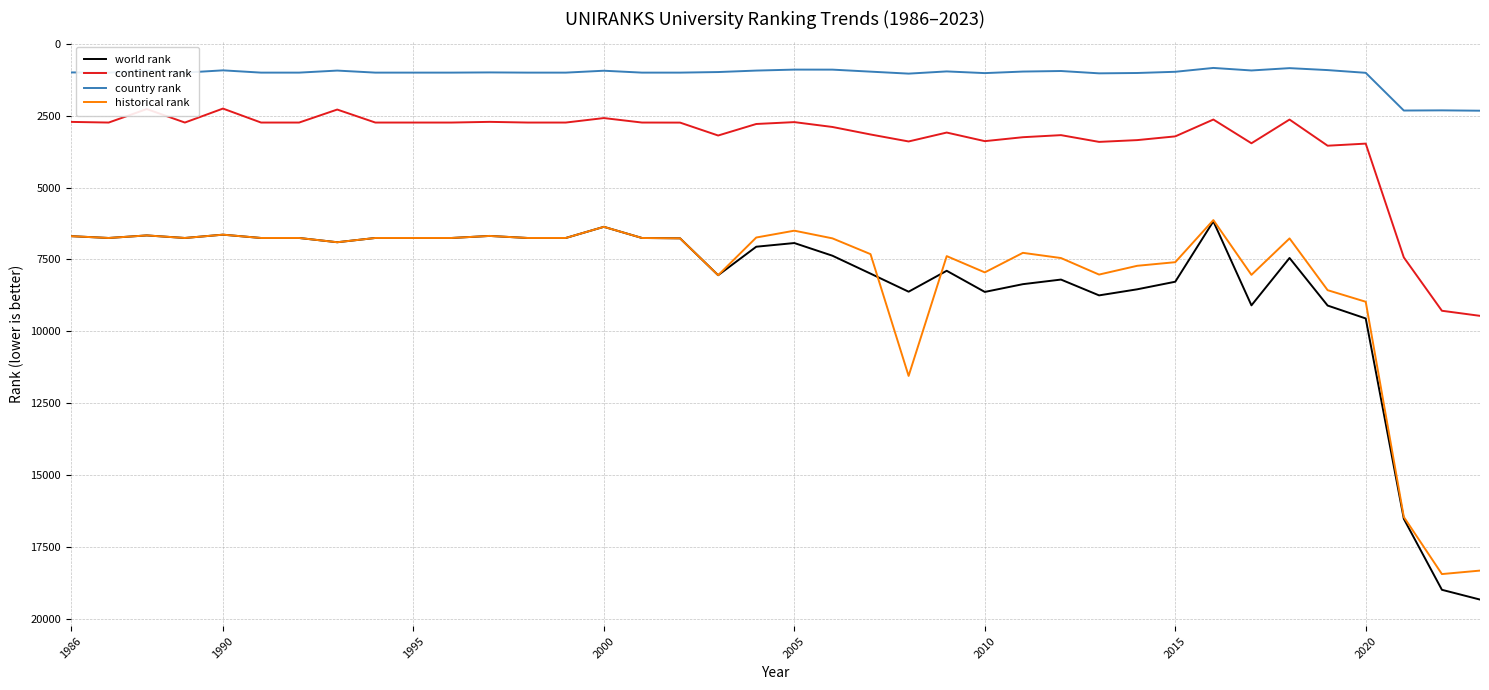

Which series has the widest spread of values?

world rank